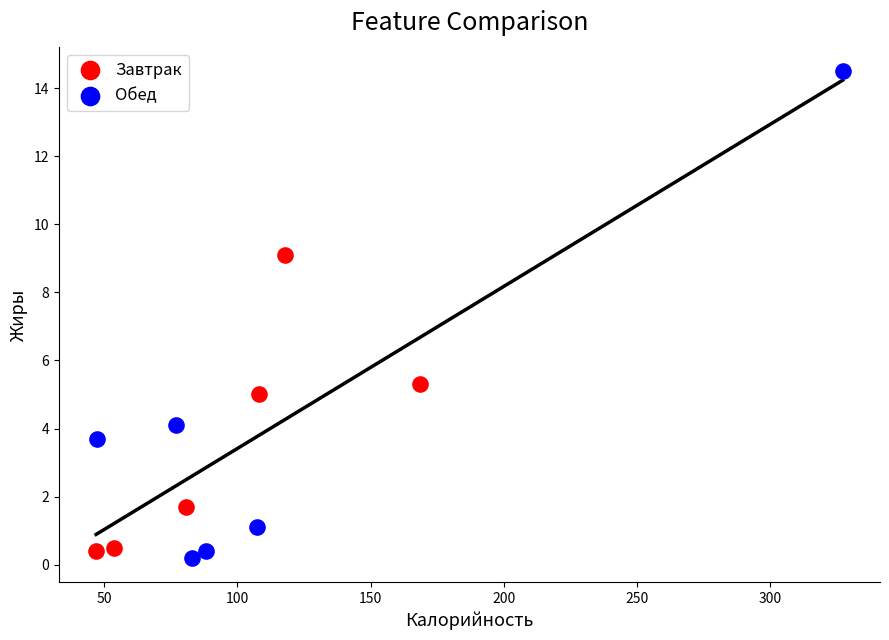

Which series has the widest spread of Y values?

Обед